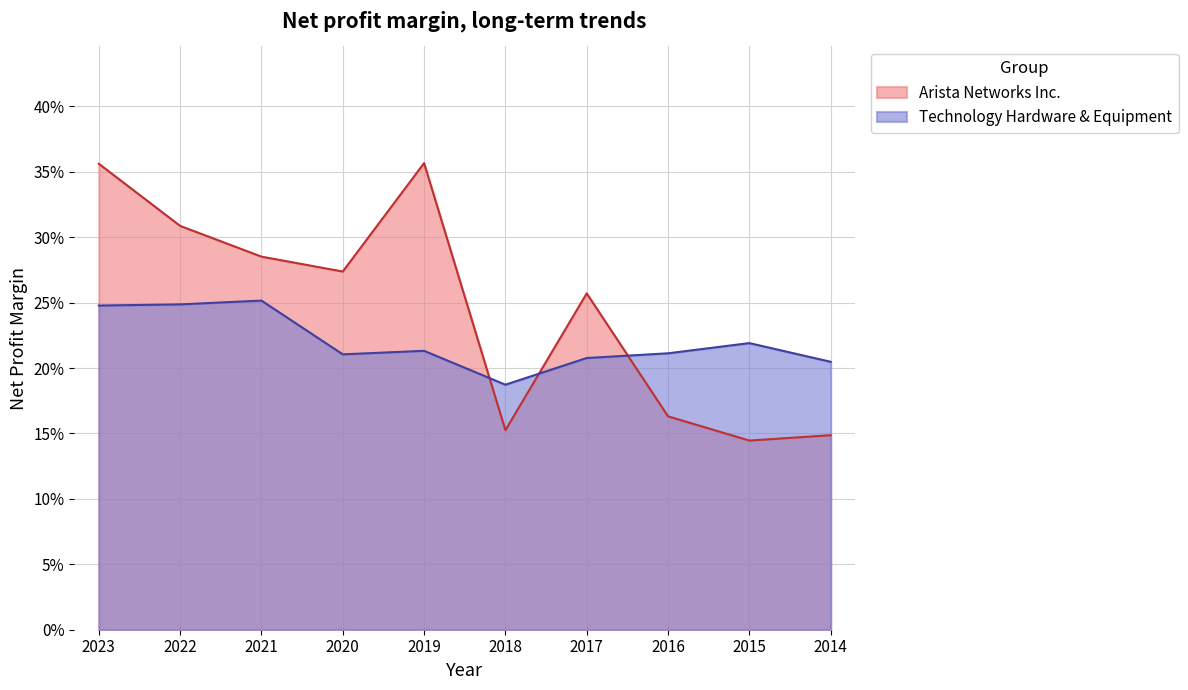

Rank the series by their average value, from lowest to highest.

Technology Hardware & Equipment, Arista Networks Inc.